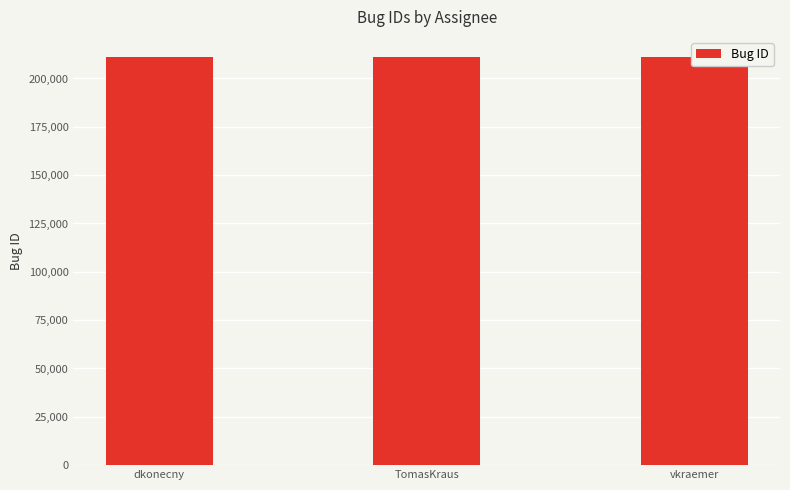

Are the bars grouped side by side (vs. stacked)?

No